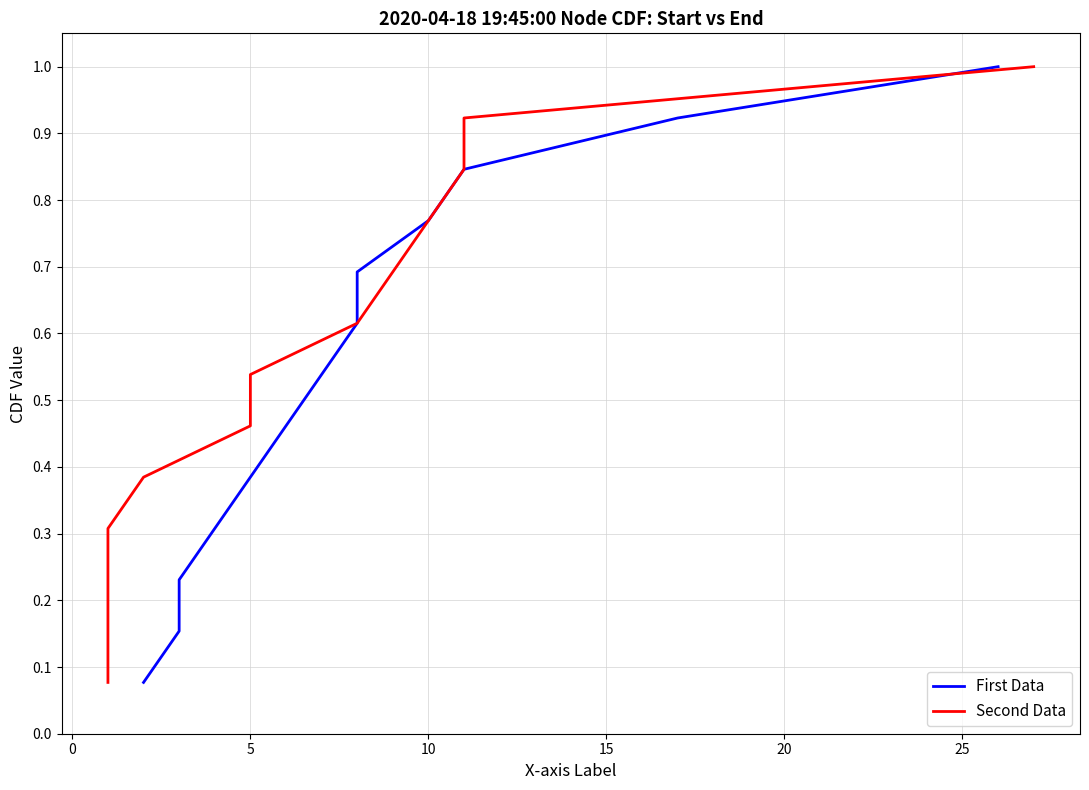

Reading left to right, extract all data points from this chart.

First Data: 0.1	0.2	0.2	0.3	0.4	0.5	0.5	0.6	0.7	0.8	0.8	0.9	1.0
Second Data: 0.1	0.2	0.2	0.3	0.4	0.5	0.5	0.6	0.7	0.8	0.8	0.9	1.0